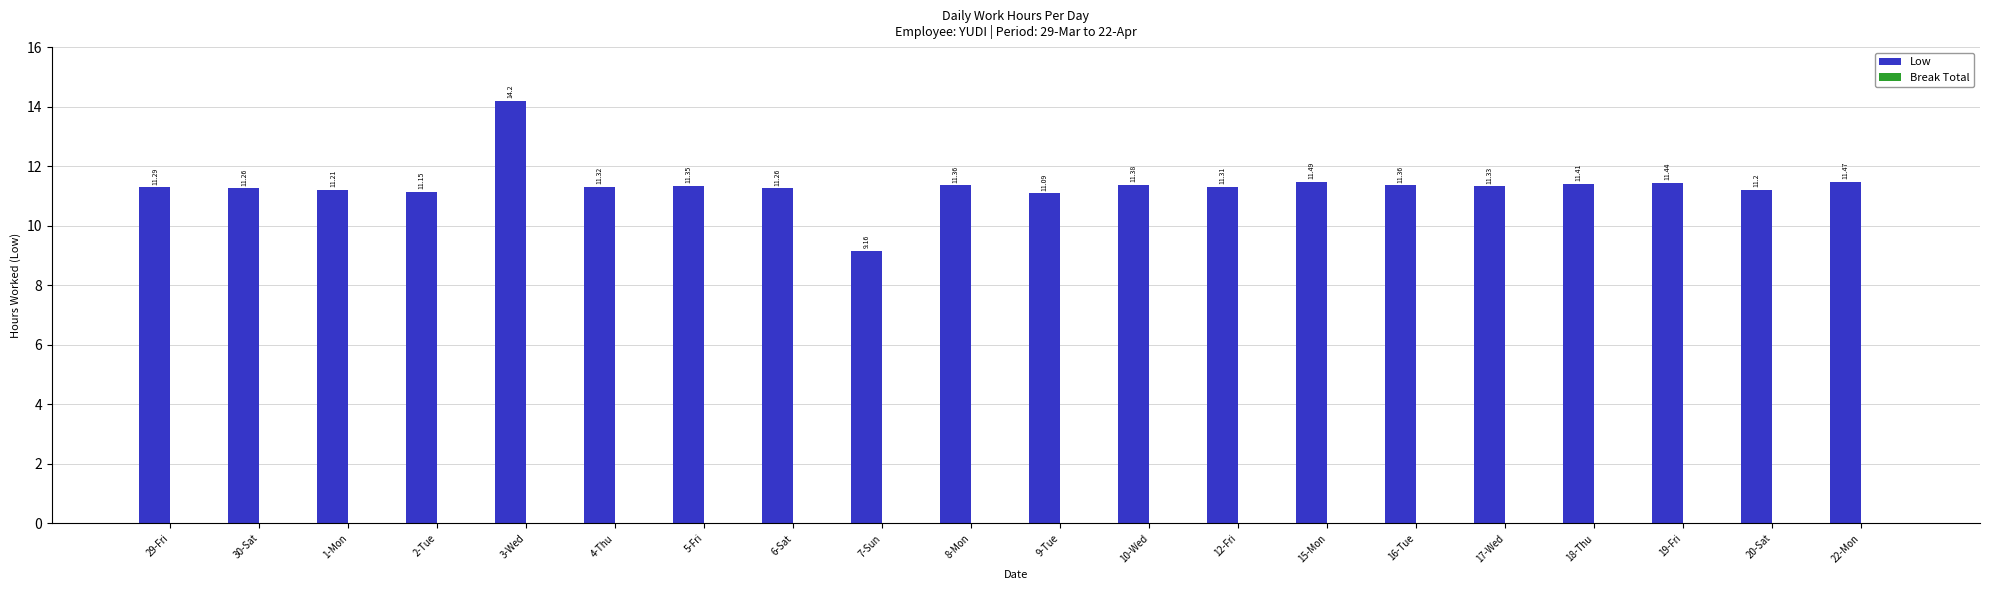

What is the change in value from 6-Sat to 16-Tue?

+0.1